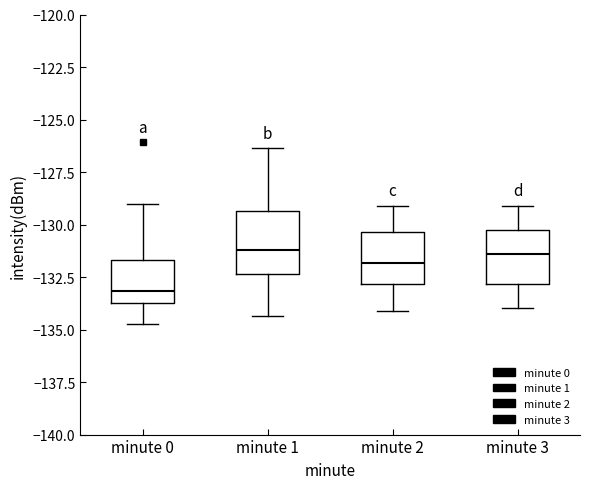

Which box's median line is the lowest?

minute 0